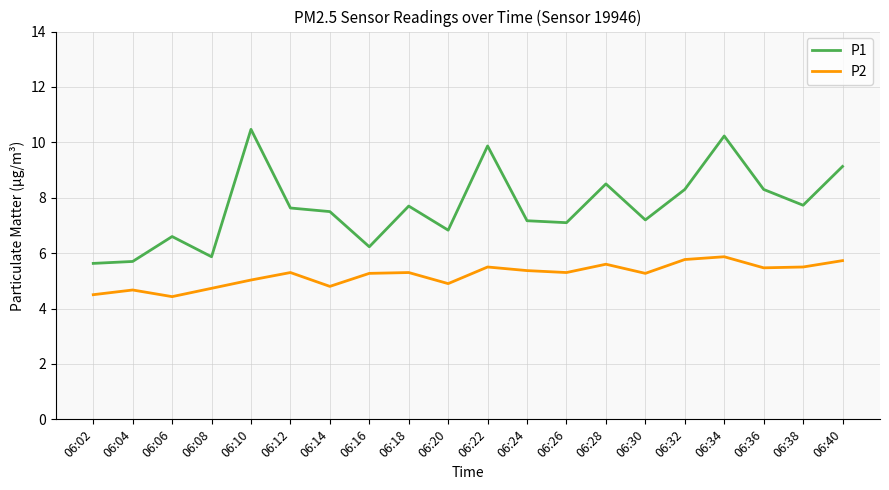

What is the sum of the P2 values at 06:20 and 06:18?

10.2